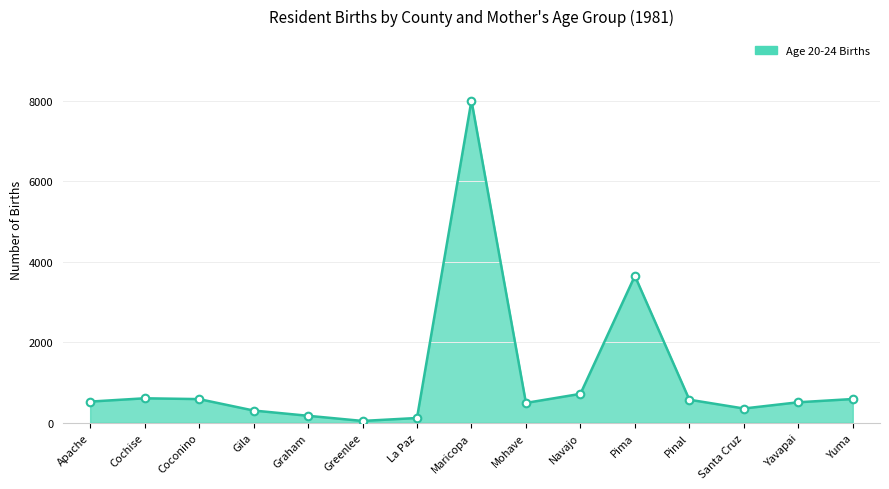

At which label is the value closest to 4029?

Pima